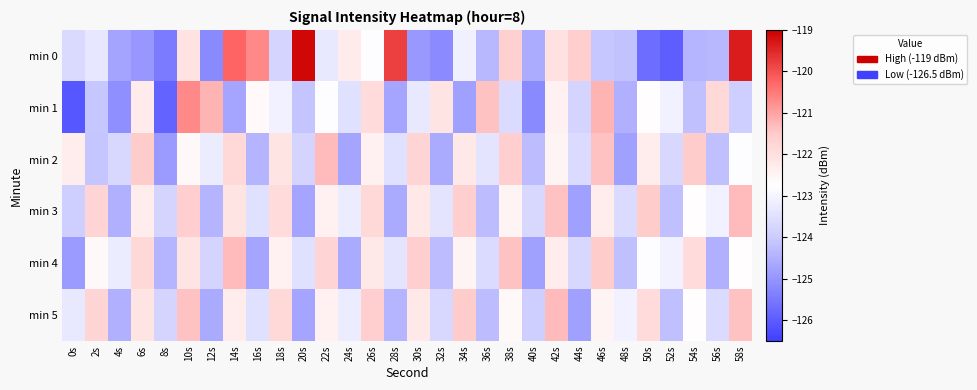

Reading right to left, what are all the values shown in this chart?

min 0: 58s=-119.4	56s=-124.4	54s=-124.4	52s=-125.9	50s=-125.7	48s=-124.2	46s=-124.1	44s=-121.6	42s=-122.0	40s=-124.6	38s=-121.6	36s=-124.4	34s=-123.1	32s=-125.2	30s=-124.9	28s=-119.8	26s=-122.8	24s=-122.3	22s=-123.3	20s=-119.1	18s=-123.8	16s=-120.7	14s=-120.2	12s=-125.2	10s=-122.1	8s=-125.5	6s=-125.0	4s=-124.7	2s=-123.3	0s=-123.6
min 1: 58s=-123.9	56s=-121.8	54s=-124.2	52s=-123.1	50s=-122.7	48s=-124.5	46s=-121.2	44s=-123.8	42s=-122.4	40s=-125.2	38s=-123.6	36s=-121.4	34s=-124.8	32s=-122.1	30s=-123.3	28s=-124.7	26s=-121.9	24s=-123.5	22s=-122.8	20s=-124.2	18s=-123.1	16s=-122.6	14s=-124.7	12s=-121.2	10s=-120.7	8s=-125.9	6s=-122.3	4s=-125.1	2s=-124.1	0s=-126.1
min 2: 58s=-122.8	56s=-124.2	54s=-121.5	52s=-123.7	50s=-122.3	48s=-124.8	46s=-121.4	44s=-123.6	42s=-122.5	40s=-124.3	38s=-121.6	36s=-123.4	34s=-122.2	32s=-124.6	30s=-121.7	28s=-123.5	26s=-122.4	24s=-124.7	22s=-121.3	20s=-123.8	18s=-122.1	16s=-124.4	14s=-121.8	12s=-123.2	10s=-122.6	8s=-124.9	6s=-121.5	4s=-123.7	2s=-124.1	0s=-122.3
min 3: 58s=-121.3	56s=-123.1	54s=-122.7	52s=-124.2	50s=-121.5	48s=-123.6	46s=-122.3	44s=-124.8	42s=-121.4	40s=-123.7	38s=-122.5	36s=-124.3	34s=-121.6	32s=-123.4	30s=-122.2	28s=-124.6	26s=-121.8	24s=-123.2	22s=-122.4	20s=-124.7	18s=-121.9	16s=-123.5	14s=-122.1	12s=-124.4	10s=-121.6	8s=-123.8	6s=-122.3	4s=-124.5	2s=-121.7	0s=-123.9
min 4: 58s=-122.7	56s=-124.5	54s=-121.9	52s=-123.1	50s=-122.8	48s=-124.2	46s=-121.5	44s=-123.7	42s=-122.3	40s=-124.8	38s=-121.4	36s=-123.6	34s=-122.5	32s=-124.3	30s=-121.6	28s=-123.4	26s=-122.2	24s=-124.6	22s=-121.7	20s=-123.5	18s=-122.4	16s=-124.7	14s=-121.3	12s=-123.8	10s=-122.1	8s=-124.4	6s=-121.8	4s=-123.2	2s=-122.6	0s=-124.9
min 5: 58s=-121.4	56s=-123.6	54s=-122.7	52s=-124.2	50s=-121.9	48s=-123.1	46s=-122.5	44s=-124.8	42s=-121.3	40s=-123.9	38s=-122.6	36s=-124.3	34s=-121.5	32s=-123.7	30s=-122.2	28s=-124.4	26s=-121.6	24s=-123.2	22s=-122.4	20s=-124.7	18s=-121.8	16s=-123.5	14s=-122.3	12s=-124.6	10s=-121.4	8s=-123.8	6s=-122.1	4s=-124.5	2s=-121.7	0s=-123.3